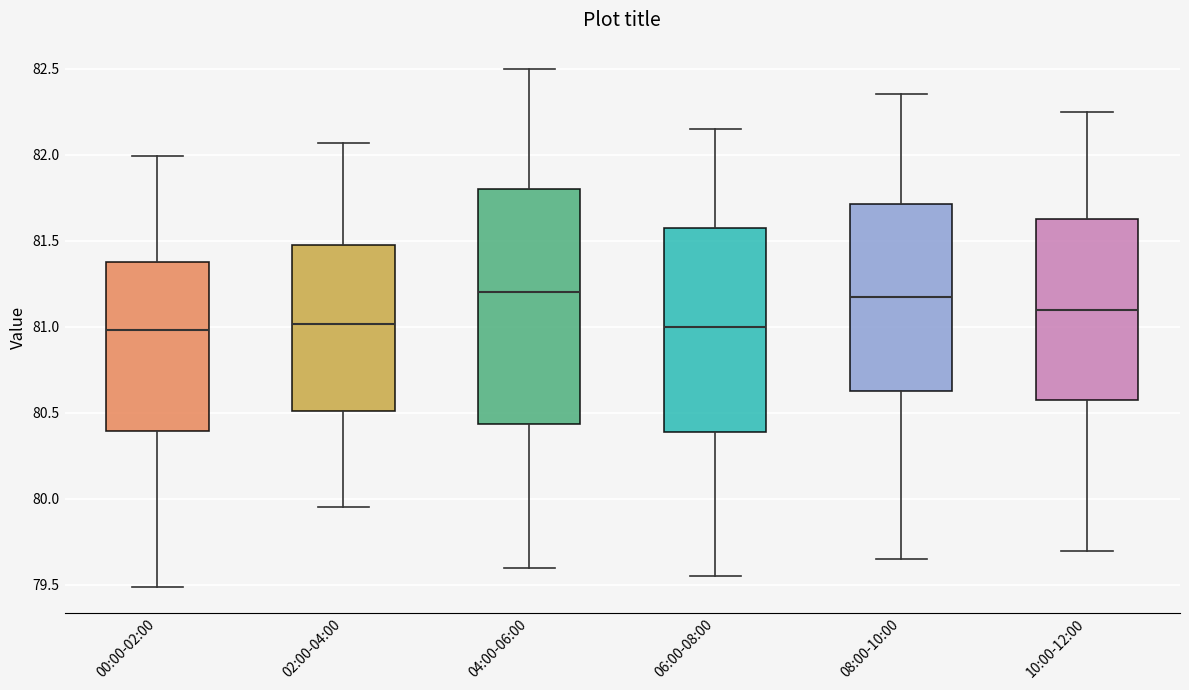

Where does the upper whisker of the box for 08:00-10:00 end on the y-axis? The values are not printed on the chart, so give them approximately, as read against the axis.

82.35